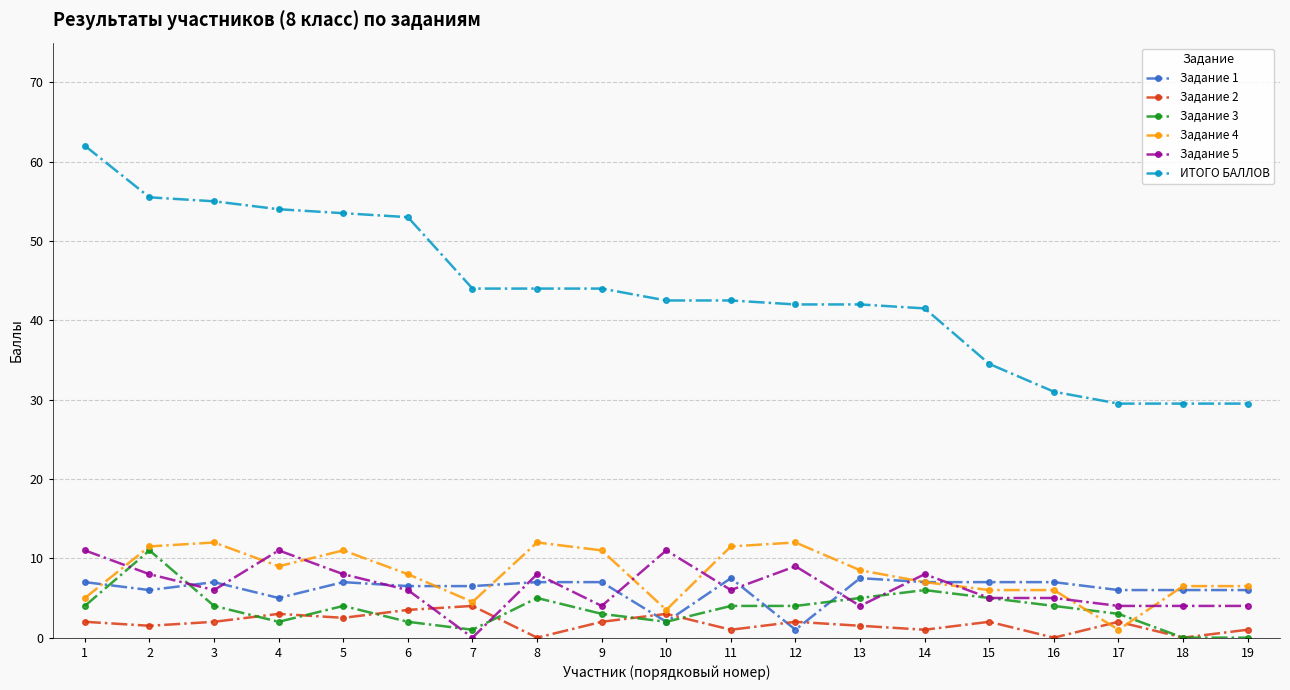

Reading right to left, extract all data points from this chart.

Задание 1: 19=6.0	18=6.0	17=6.0	16=7.0	15=7.0	14=7.0	13=7.5	12=1.0	11=7.5	10=2.0	9=7.0	8=7.0	7=6.5	6=6.5	5=7.0	4=5.0	3=7.0	2=6.0	1=7.0
Задание 2: 19=1.0	18=0.0	17=2.0	16=0.0	15=2.0	14=1.0	13=1.5	12=2.0	11=1.0	10=3.0	9=2.0	8=0.0	7=4.0	6=3.5	5=2.5	4=3.0	3=2.0	2=1.5	1=2.0
Задание 3: 19=0.0	18=0.0	17=3.0	16=4.0	15=5.0	14=6.0	13=5.0	12=4.0	11=4.0	10=2.0	9=3.0	8=5.0	7=1.0	6=2.0	5=4.0	4=2.0	3=4.0	2=11.0	1=4.0
Задание 4: 19=6.5	18=6.5	17=1.0	16=6.0	15=6.0	14=7.0	13=8.5	12=12.0	11=11.5	10=3.5	9=11.0	8=12.0	7=4.5	6=8.0	5=11.0	4=9.0	3=12.0	2=11.5	1=5.0
Задание 5: 19=4.0	18=4.0	17=4.0	16=5.0	15=5.0	14=8.0	13=4.0	12=9.0	11=6.0	10=11.0	9=4.0	8=8.0	7=0.0	6=6.0	5=8.0	4=11.0	3=6.0	2=8.0	1=11.0
ИТОГО БАЛЛОВ: 19=29.5	18=29.5	17=29.5	16=31.0	15=34.5	14=41.5	13=42.0	12=42.0	11=42.5	10=42.5	9=44.0	8=44.0	7=44.0	6=53.0	5=53.5	4=54.0	3=55.0	2=55.5	1=62.0